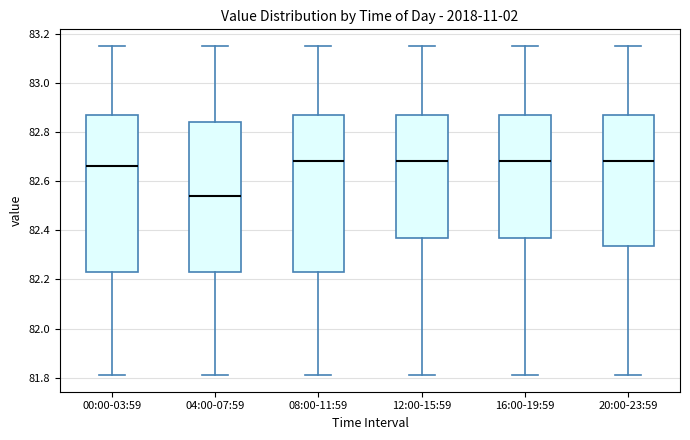

Reading left to right, transcribe this box plot: for each box, give where its median line is, the range the box spans, and where its two whiskers end, as read against the y-axis. The values are not printed on the chart, so give them approximately, as read against the axis.

00:00-03:59: median 82.66, box 82.24 to 82.86, whiskers 81.82 to 83.16
04:00-07:59: median 82.54, box 82.24 to 82.84, whiskers 81.82 to 83.16
08:00-11:59: median 82.68, box 82.24 to 82.86, whiskers 81.82 to 83.16
12:00-15:59: median 82.68, box 82.38 to 82.86, whiskers 81.82 to 83.16
16:00-19:59: median 82.68, box 82.38 to 82.86, whiskers 81.82 to 83.16
20:00-23:59: median 82.68, box 82.34 to 82.86, whiskers 81.82 to 83.16